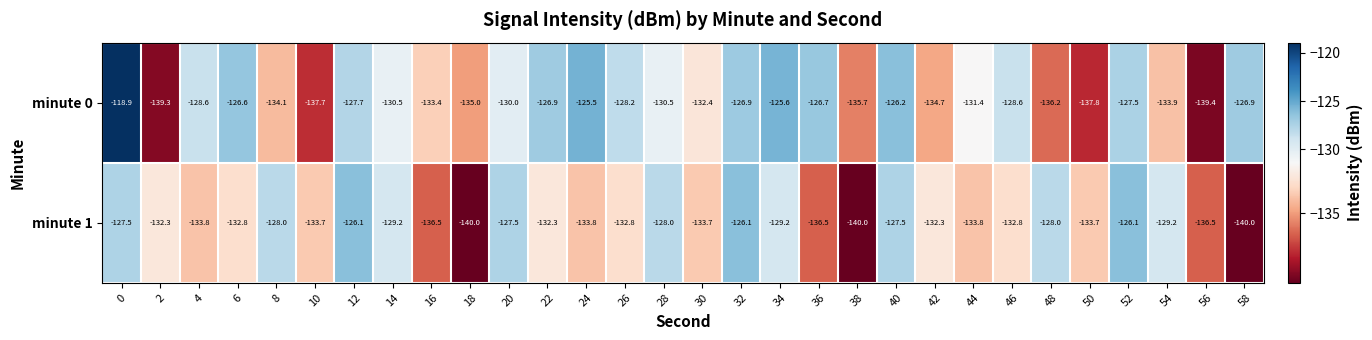

What is the smallest value displayed?

-140.0